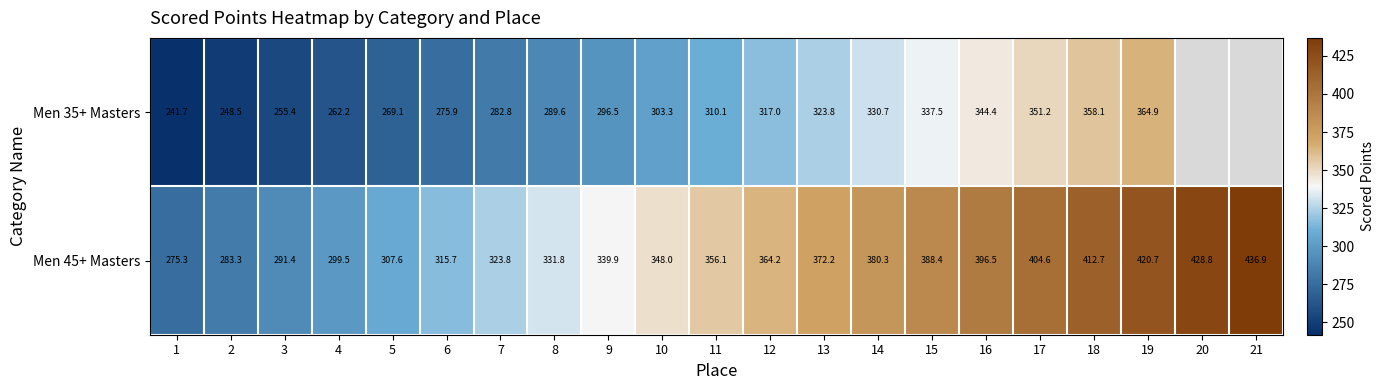

Where is Men 35+ Masters nearest to the value 303?

10